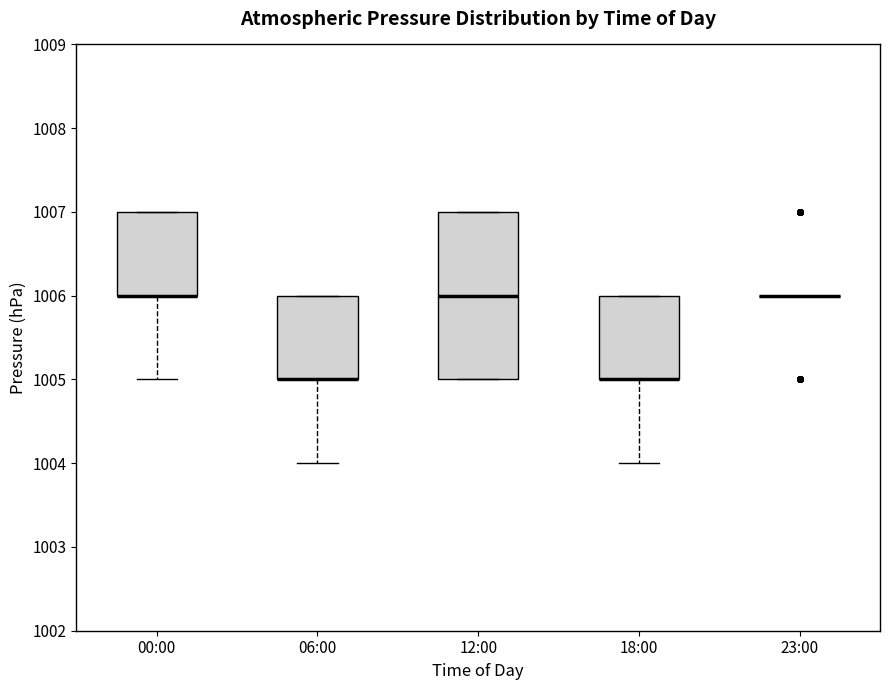

Where does the lower whisker of the box for 00:00 end on the y-axis? The values are not printed on the chart, so give them approximately, as read against the axis.

1005